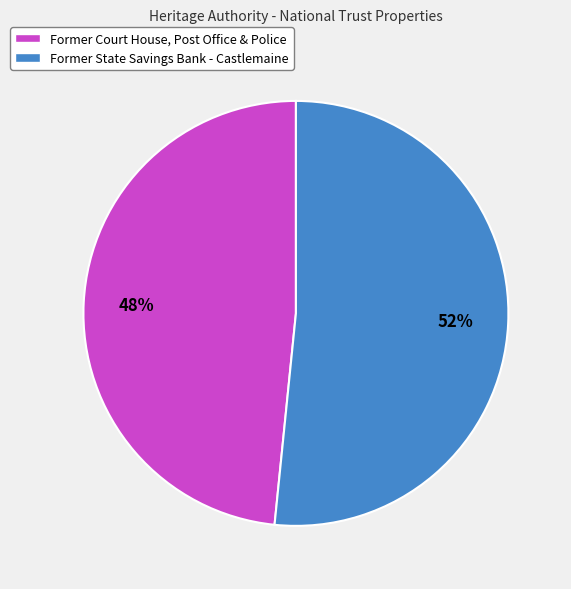

What percentage is the Former State Savings Bank - Castlemaine slice, to the nearest percent?

52%